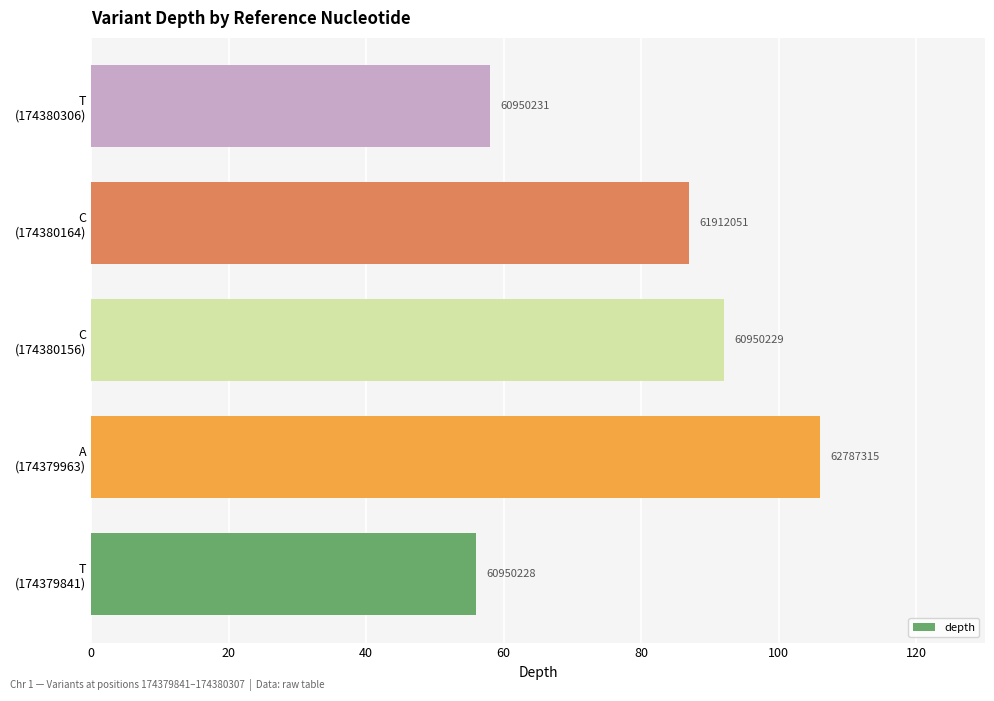

Does the chart contain any negative values?

No